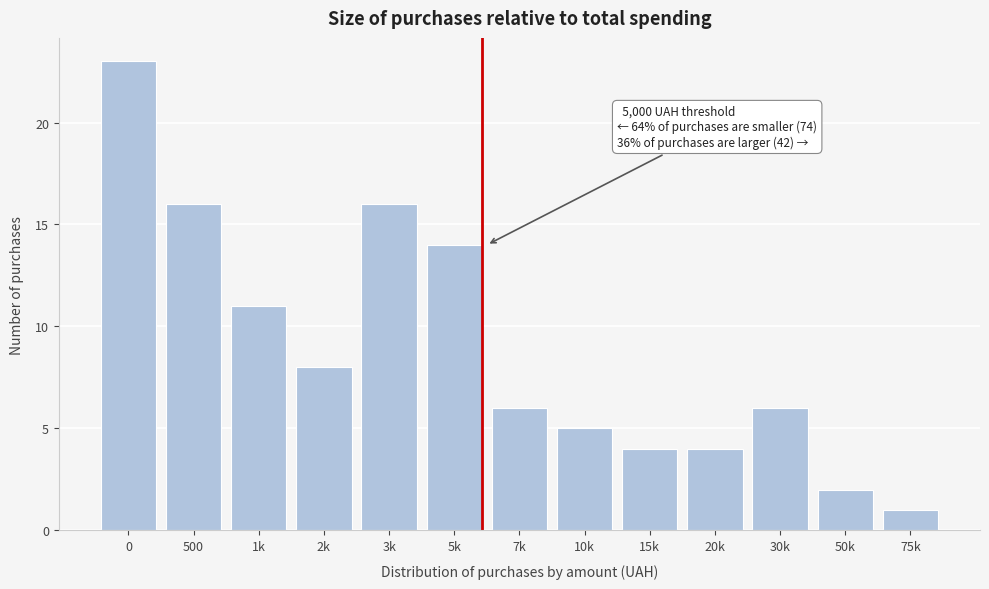

Reading left to right, transcribe all the data shown in this chart.

0=23	500=16	1k=11	2k=8	3k=16	5k=14	7k=6	10k=5	15k=4	20k=4	30k=6	50k=2	75k=1